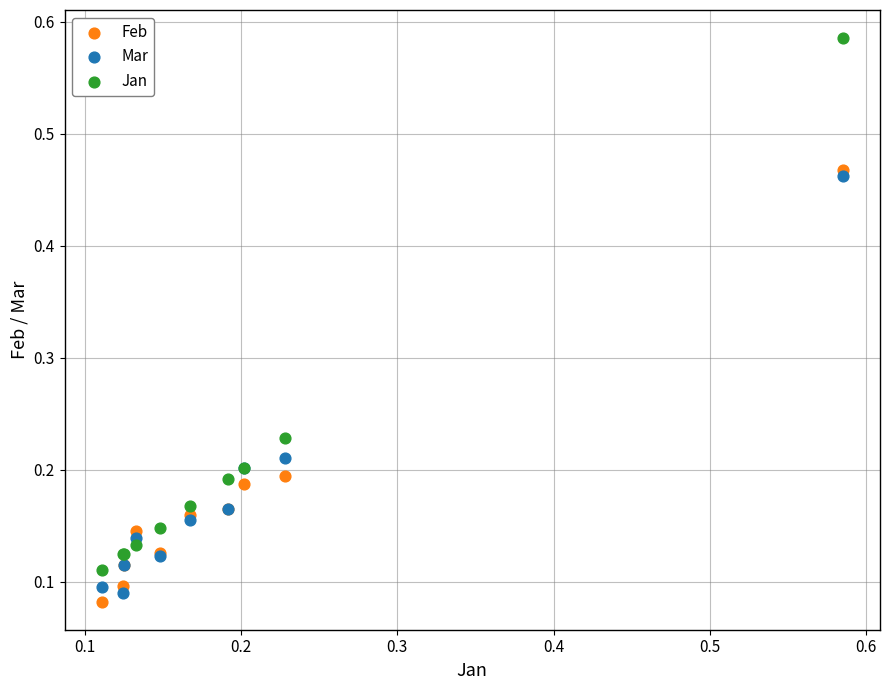

Which series has the largest Y range (max minus min)?

Jan